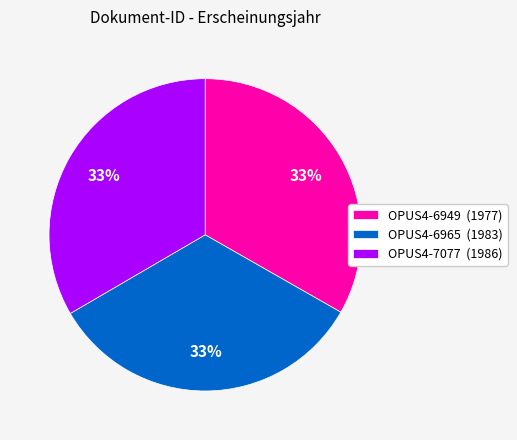

To the nearest percent, what is the combined percentage of OPUS4-7077 and OPUS4-6965?

67%